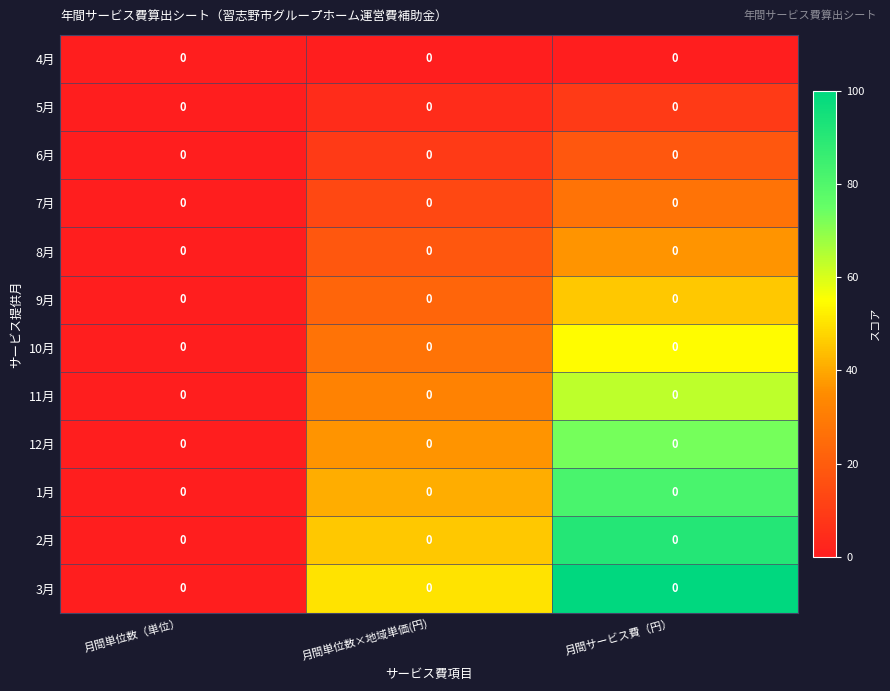

At which label is 2月 closest to 45?

月間単位数×地域単価(円)